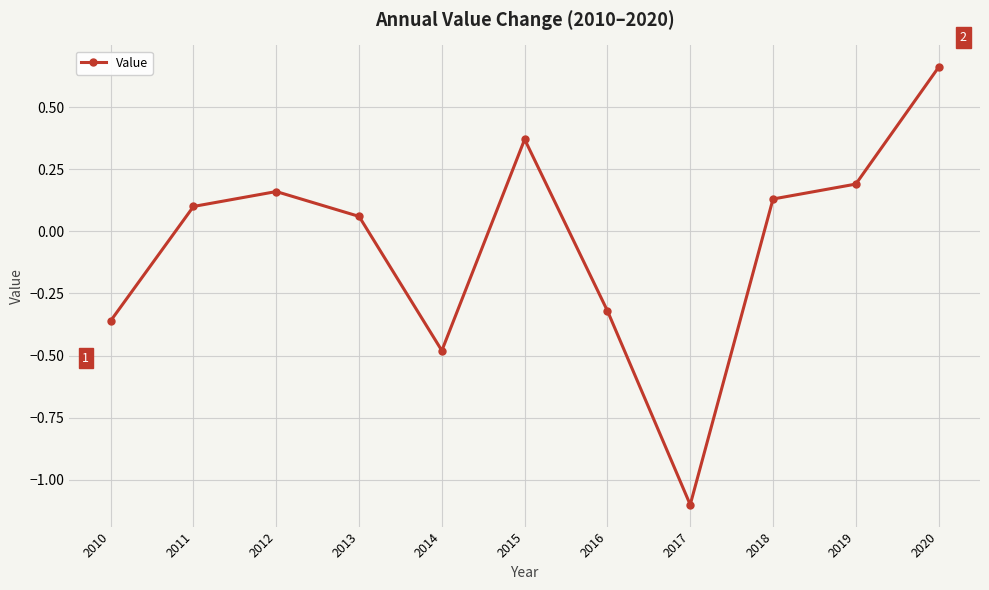

How many lines are shown in the chart?

1